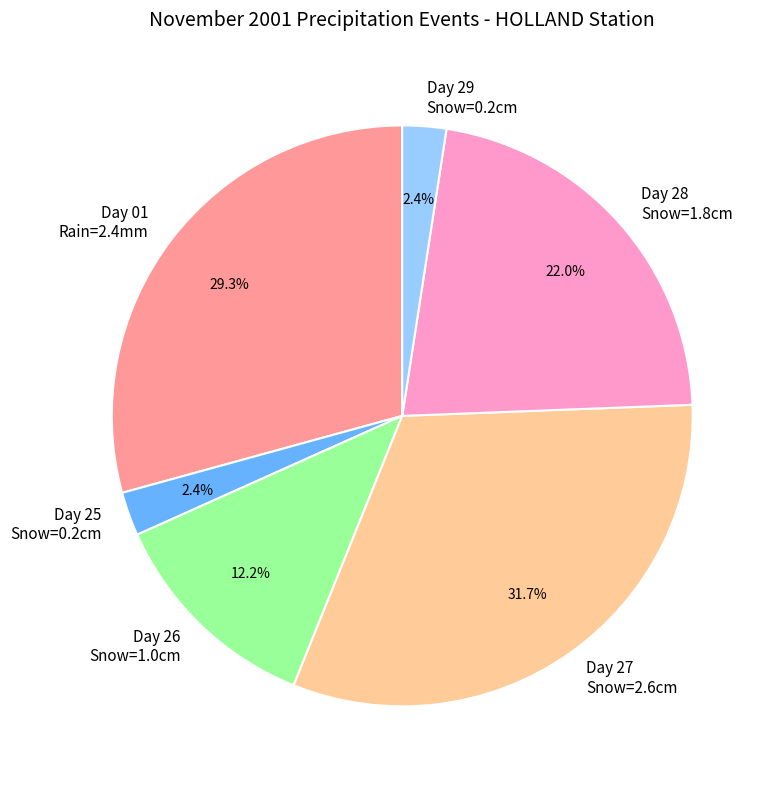

Which slice is the largest?

Day 27 Snow=2.6cm